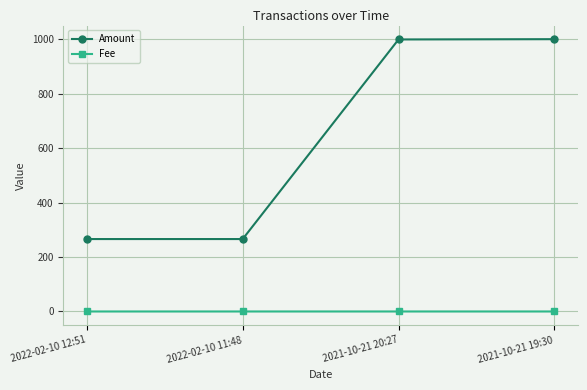

Is it true that Amount equals 361.1 at 2022-02-10 12:51?

False